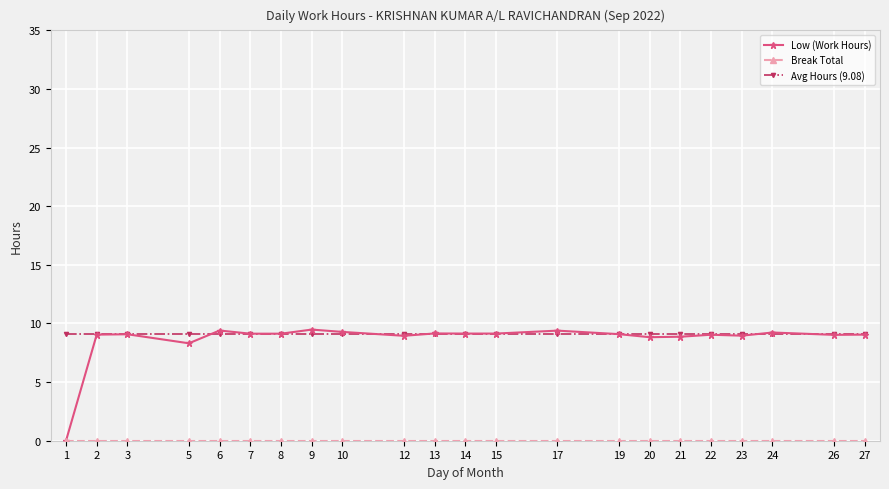

The value of Low (Work Hours) at 8 is 13.3. True or false?

False